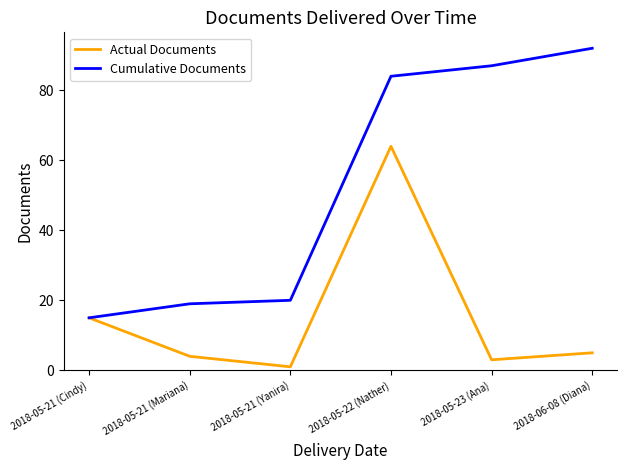

Which series has the widest spread of values?

Cumulative Documents